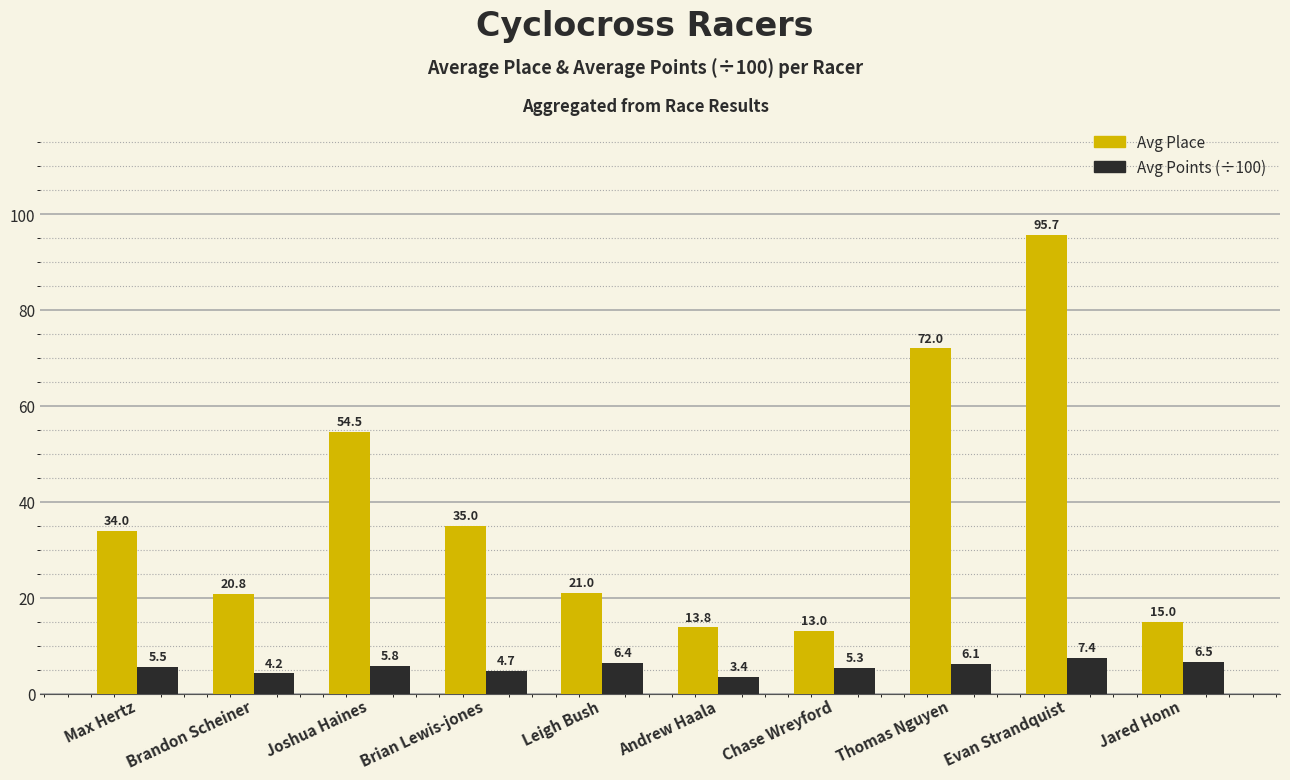

What is the minimum value for Avg Points (÷100)?

3.4